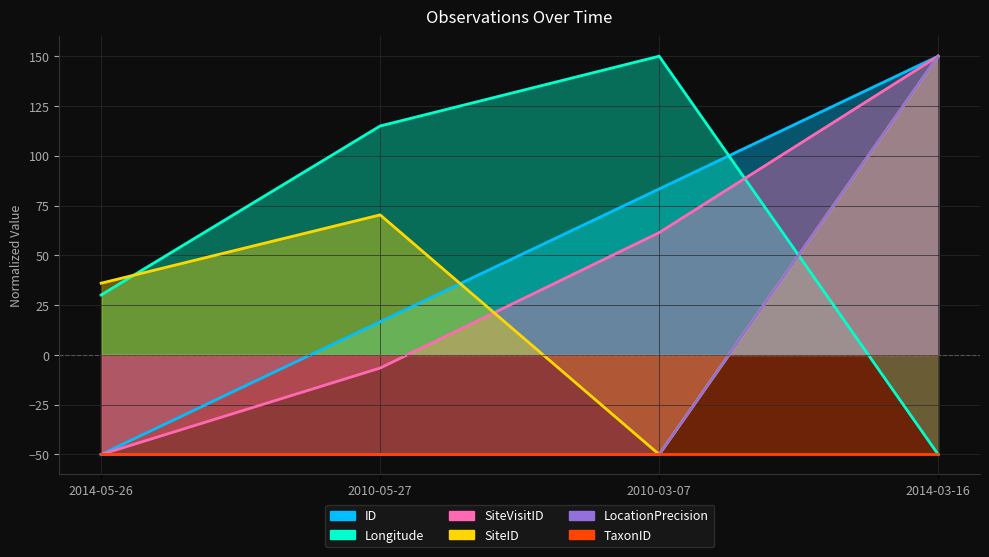

The SiteVisitID series shows -9.1 at 2010-05-27. True or false?

False